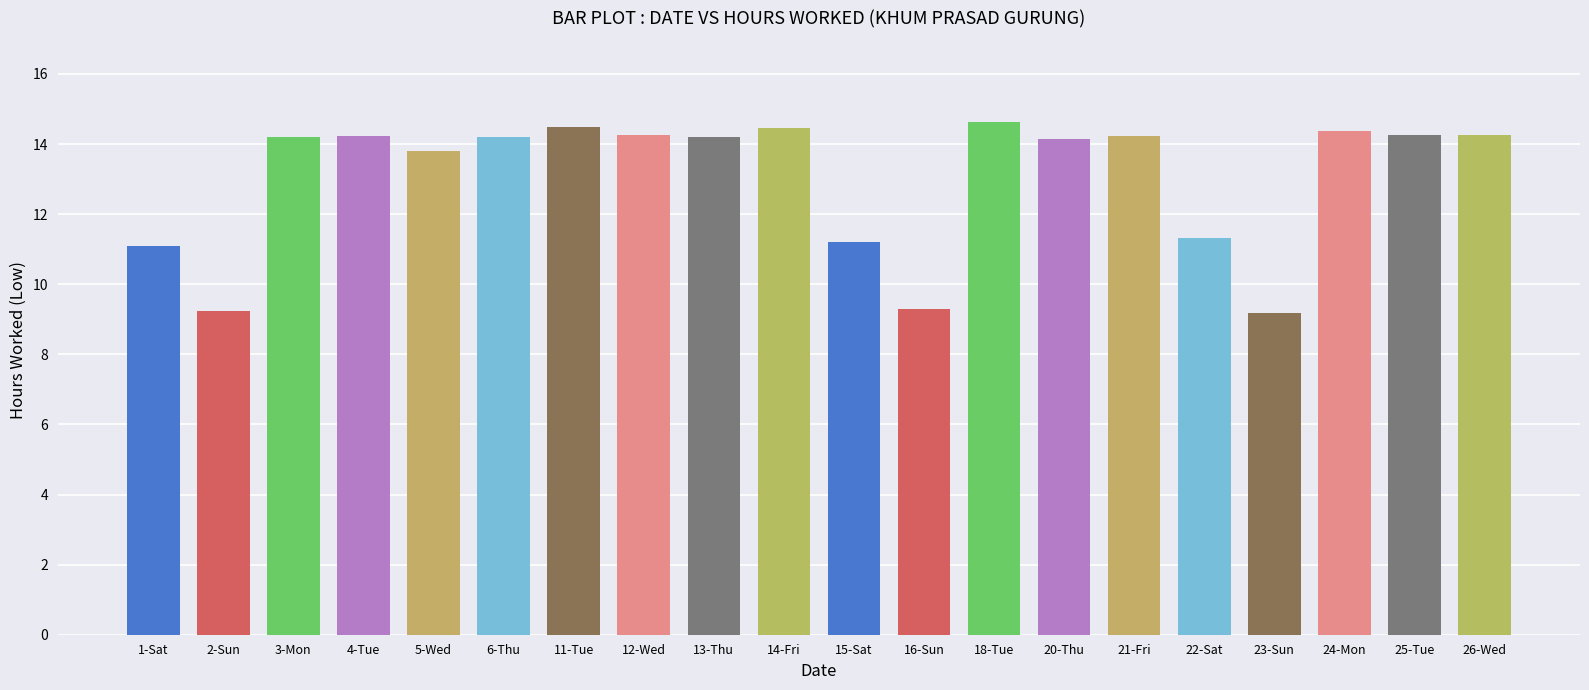

What is the change in value from 6-Thu to 14-Fri?

+0.2